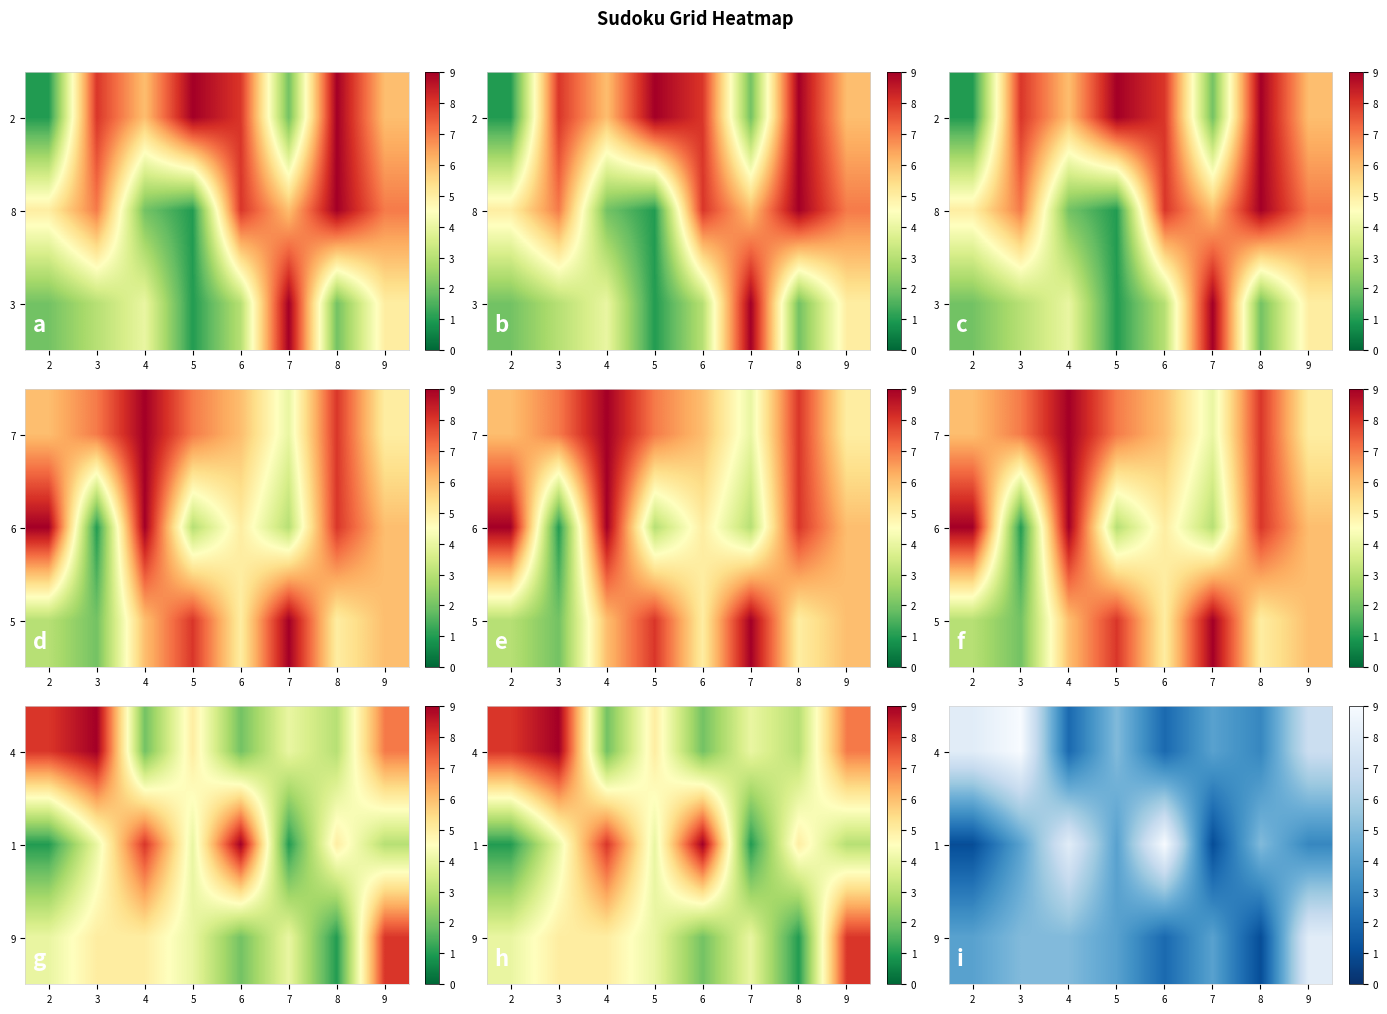

What is the sum of all 4 values?

40